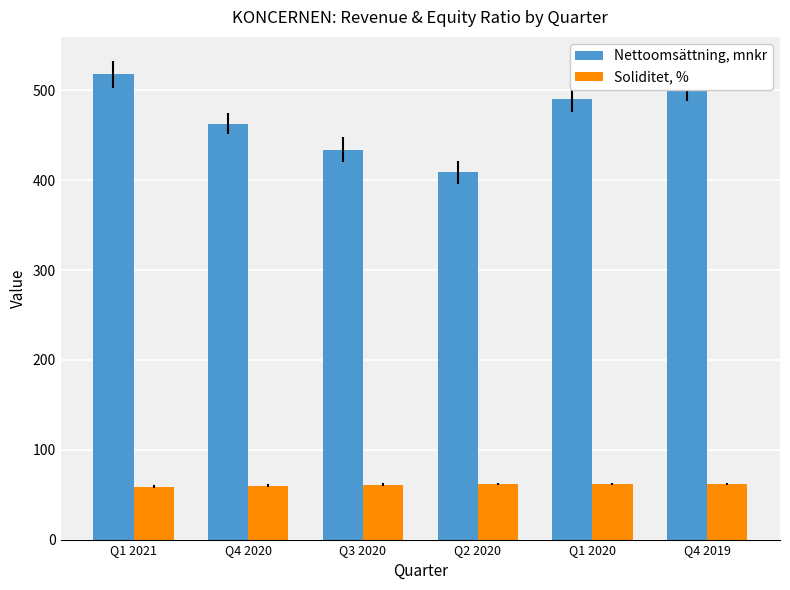

Which series changed the most between Q1 2021 and Q2 2020?

Nettoomsättning, mnkr